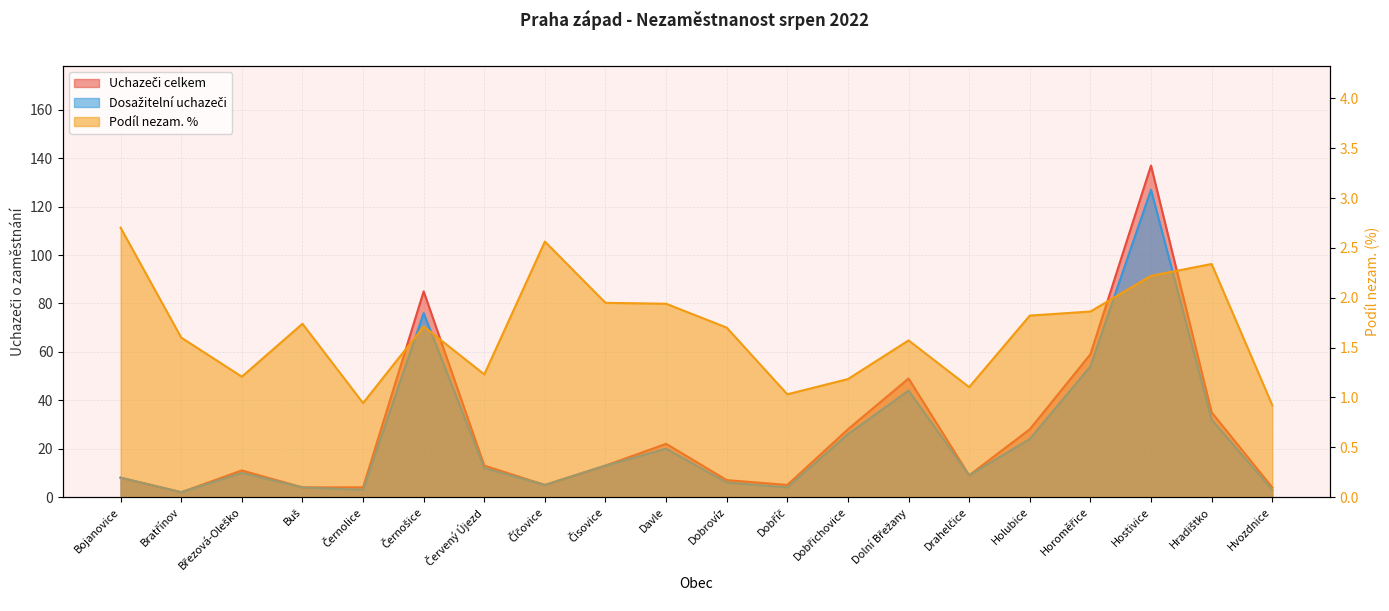

What is the smallest value displayed?

0.9